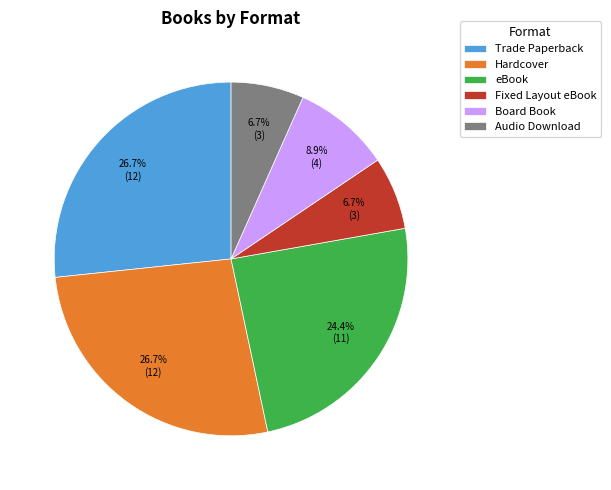

To the nearest percent, what percentage of the pie is Fixed Layout eBook?

7%